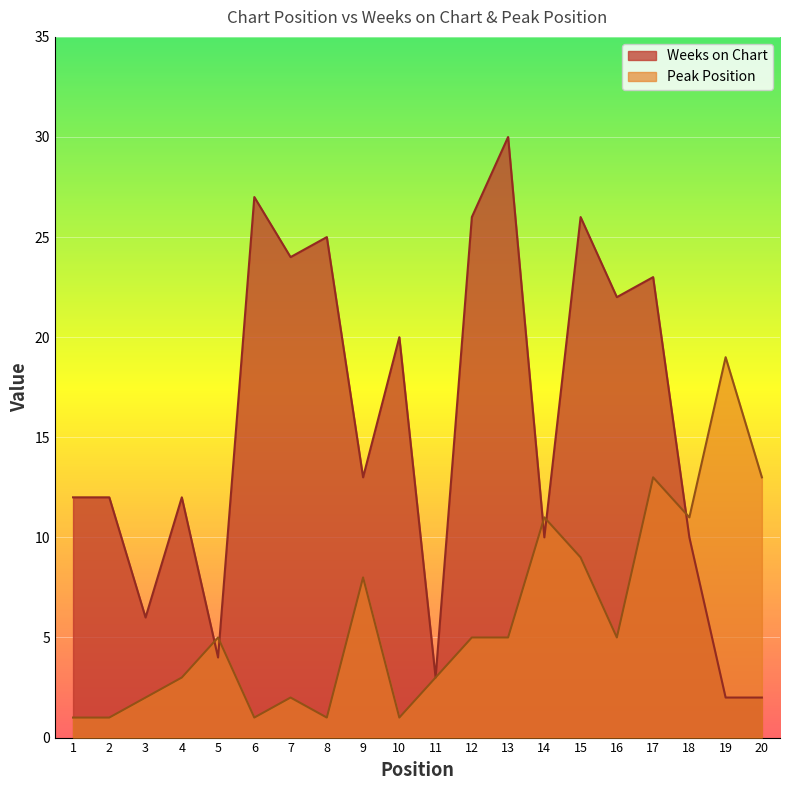

How many values in the Peak Position series exceed 5?

7